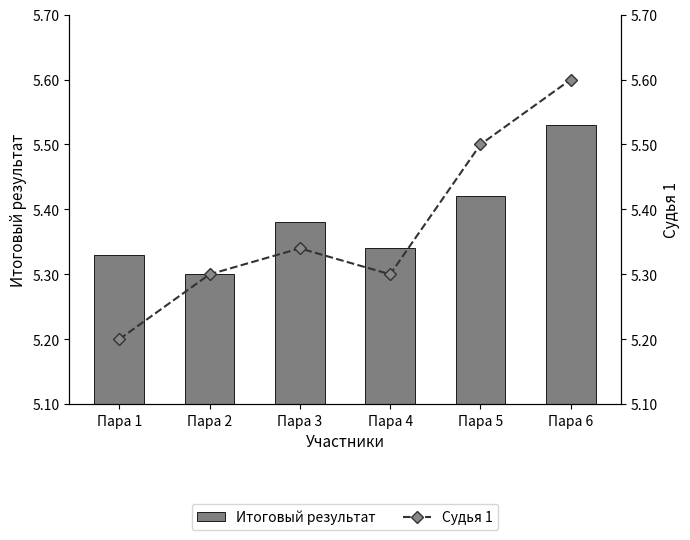

The value of Итоговый результат at Пара 6 is 5.5. True or false?

True